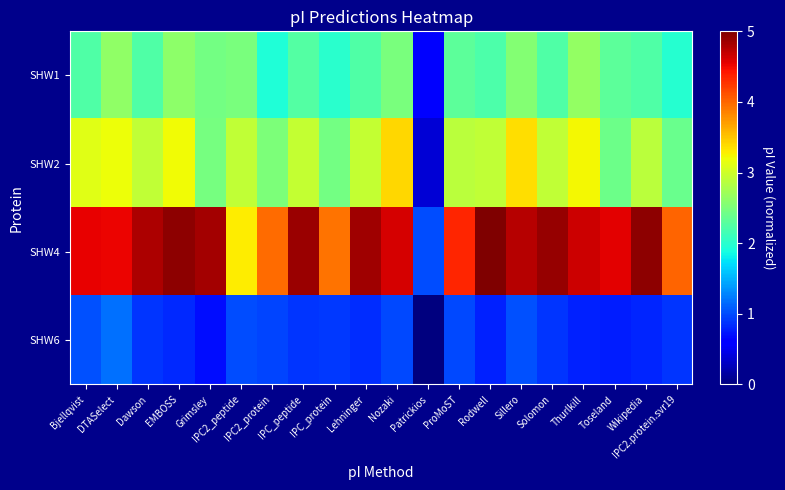

List the series in order of their overall mean, lowest first.

SHW6, SHW1, SHW2, SHW4